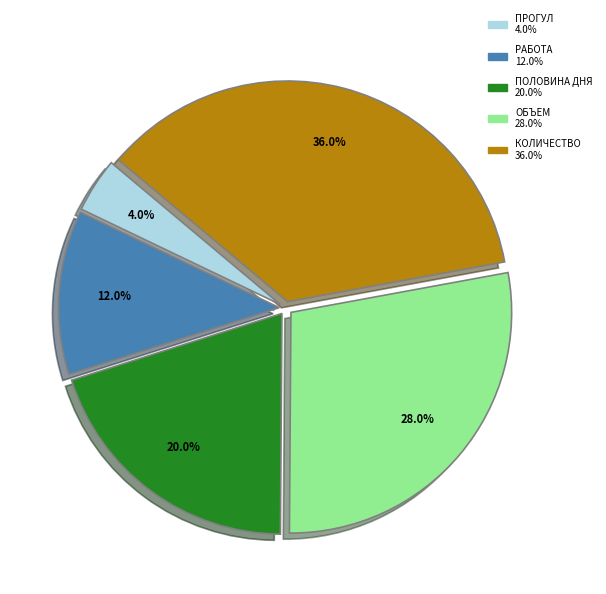

Is there any slice that represents more than half of the pie?

No